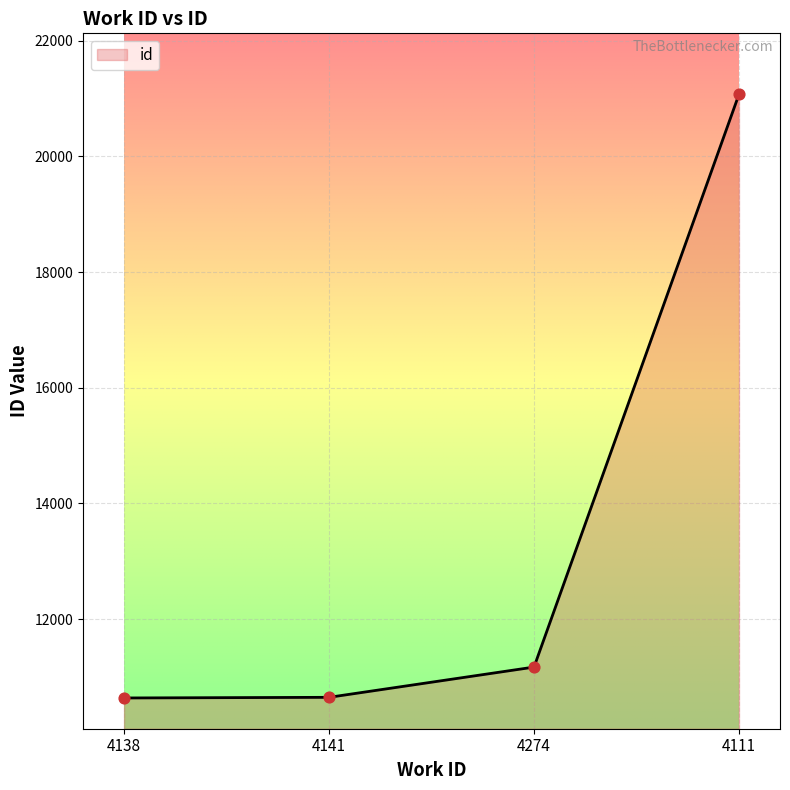

What is the ratio of the value at 4138 to the value at 4111?

0.5